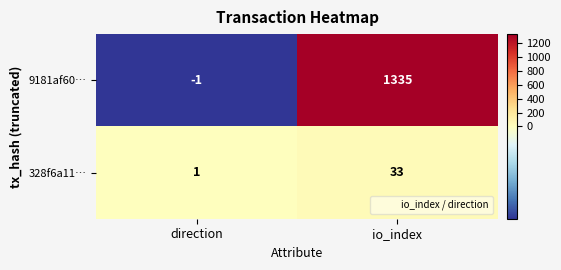

At how many categories does at least one series exceed 498?

1